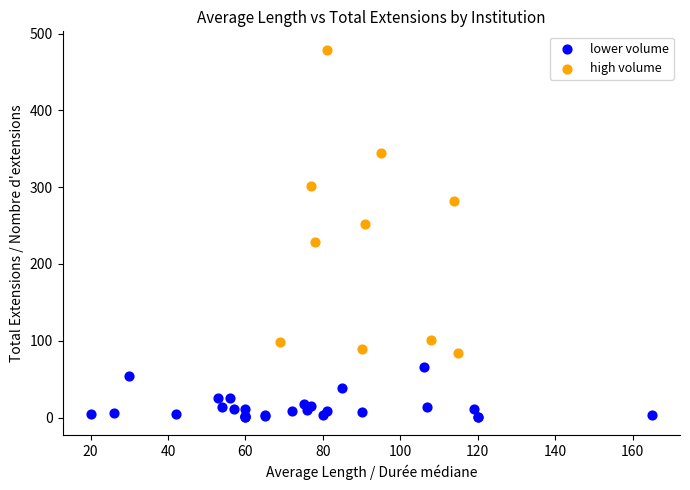

Which series contains the lowest Y value?

lower volume